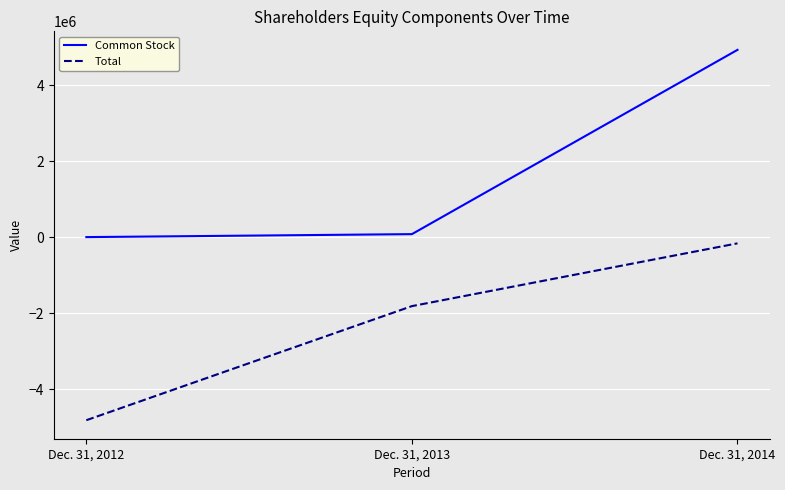

The Total series shows -1537563 at Dec. 31, 2012. True or false?

False